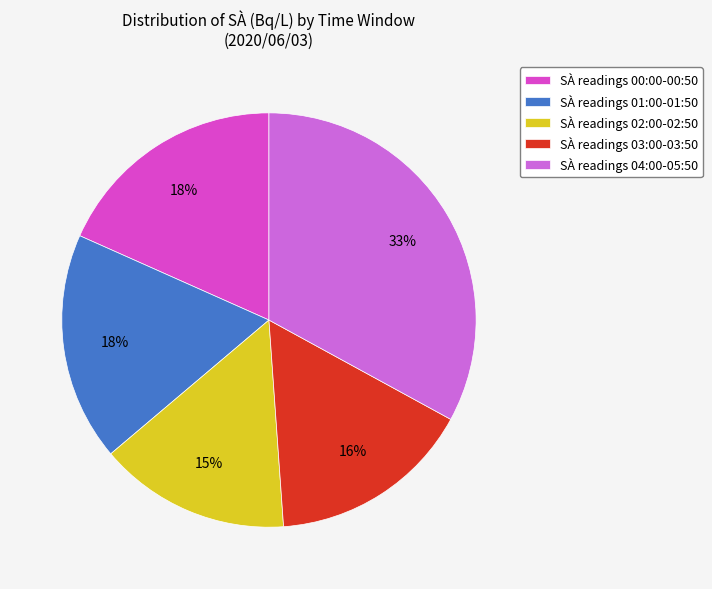

To the nearest percent, what is the difference between the largest and smallest slice percentages?

18%